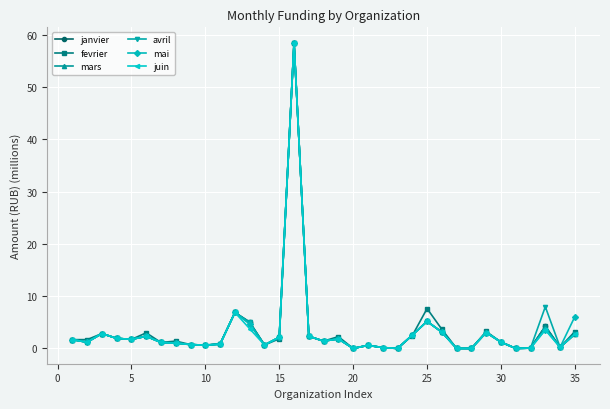

True or false: juin has more than 0 points higher than both neighbors.

True